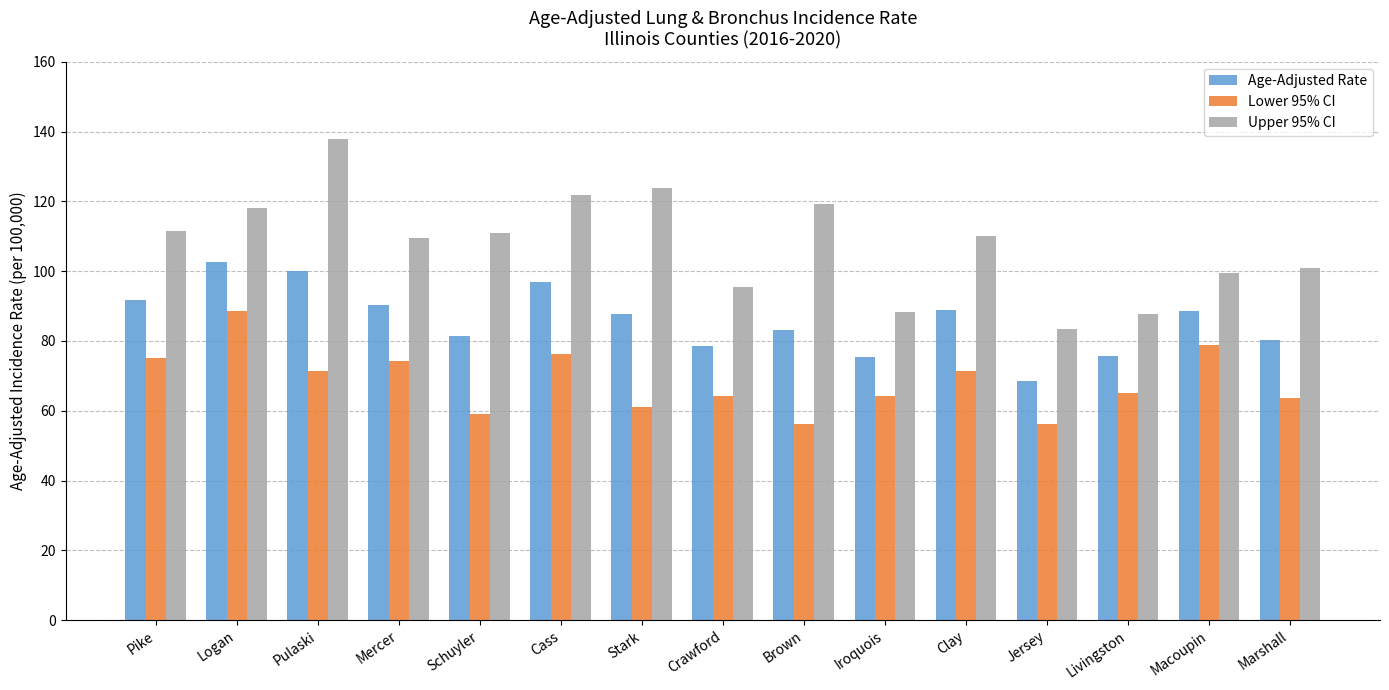

What is the sum of the Lower 95% CI values at Marshall and Stark?

124.8